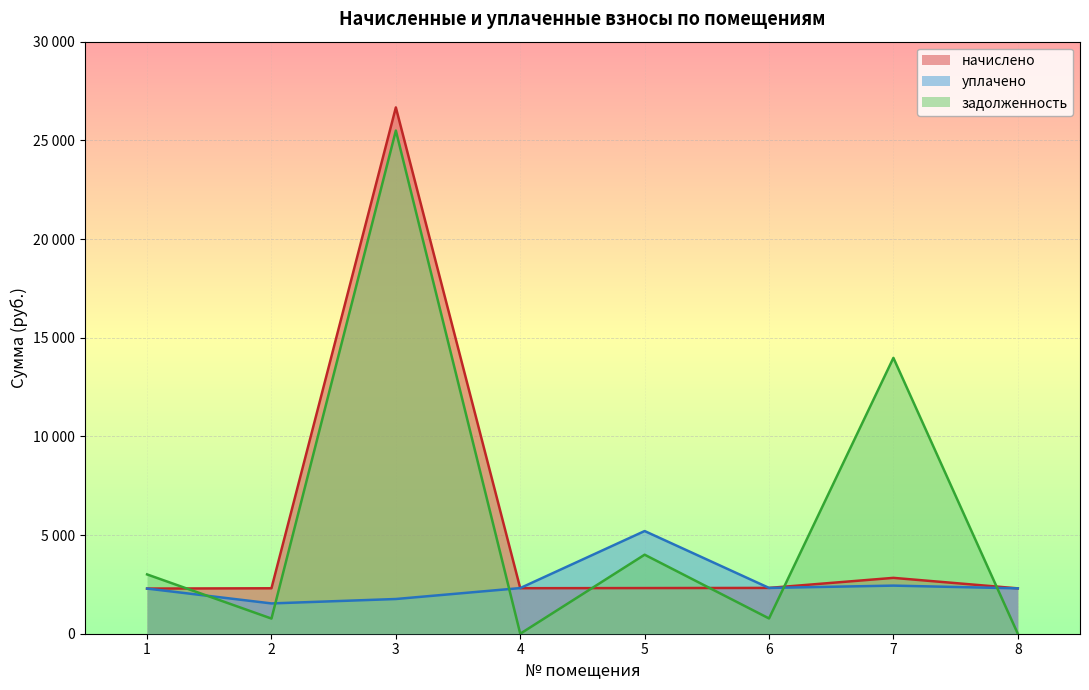

Does the chart display data point markers on the line(s)?

No